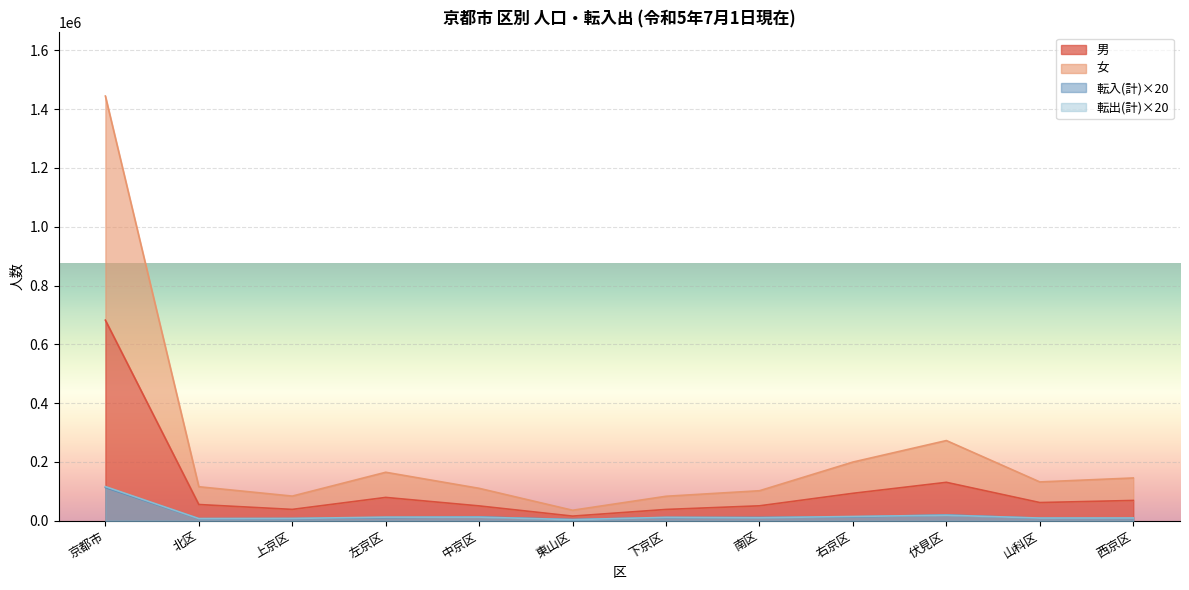

Which series changed the most between 上京区 and 伏見区?

女